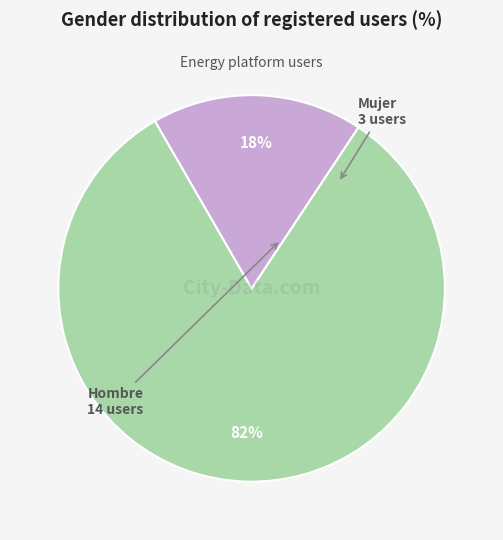

To the nearest percent, what percentage of the pie is Mujer?

18%